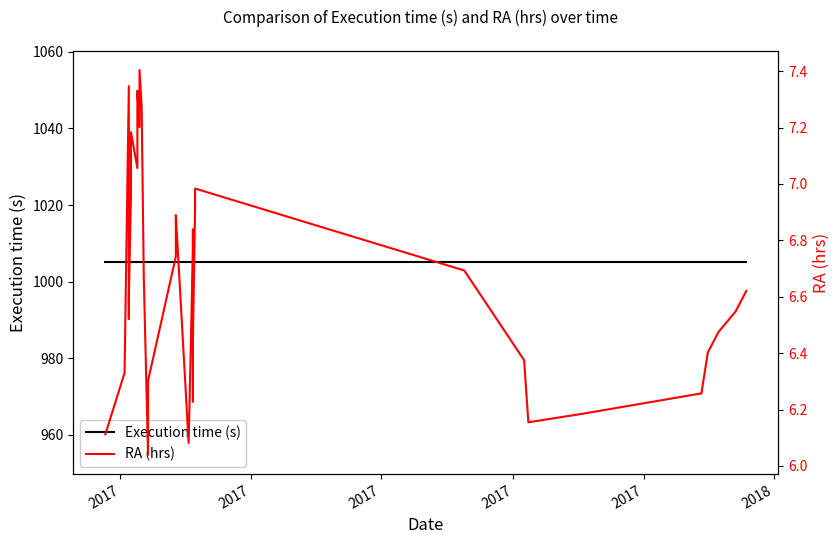

What is the smallest value displayed?

6.0